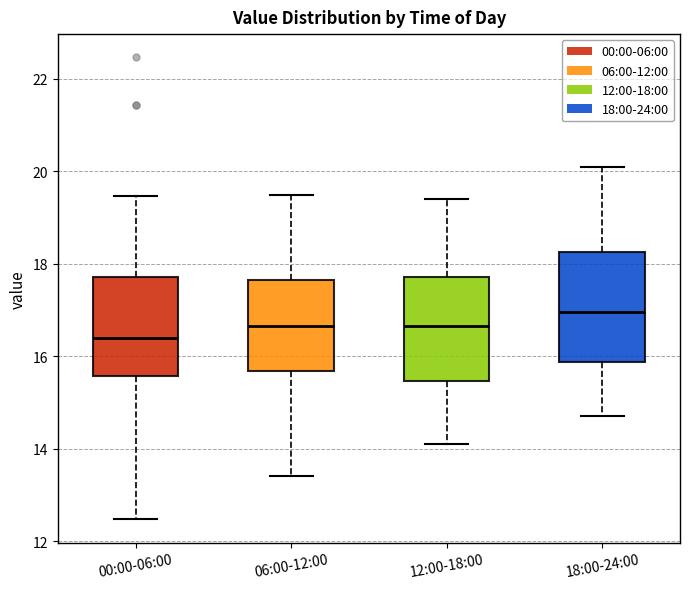

Which box's median line is the lowest?

00:00-06:00